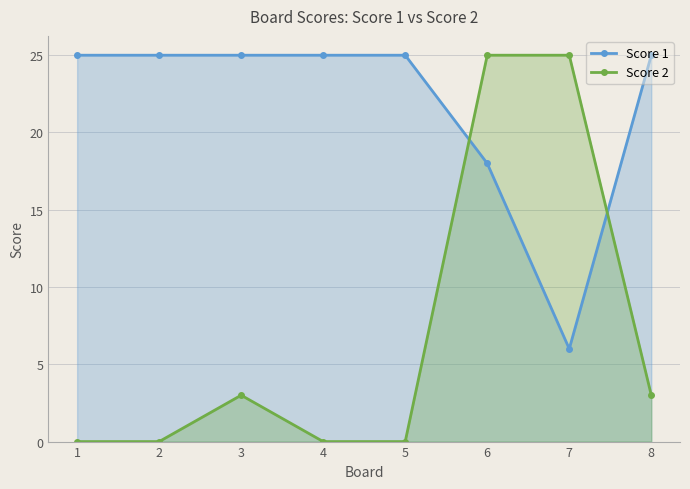

True or false: Score 2 and Score 1 cross at least once.

True